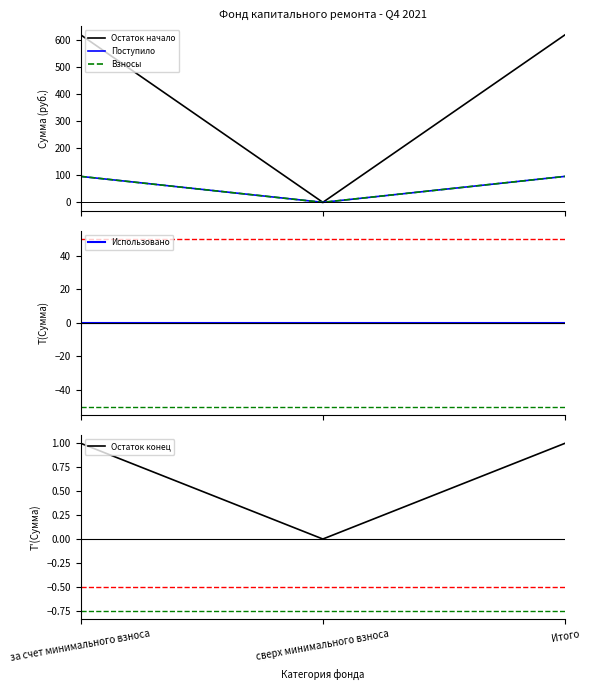

Which has a higher value, сверх минимального взноса or Итого?

Итого